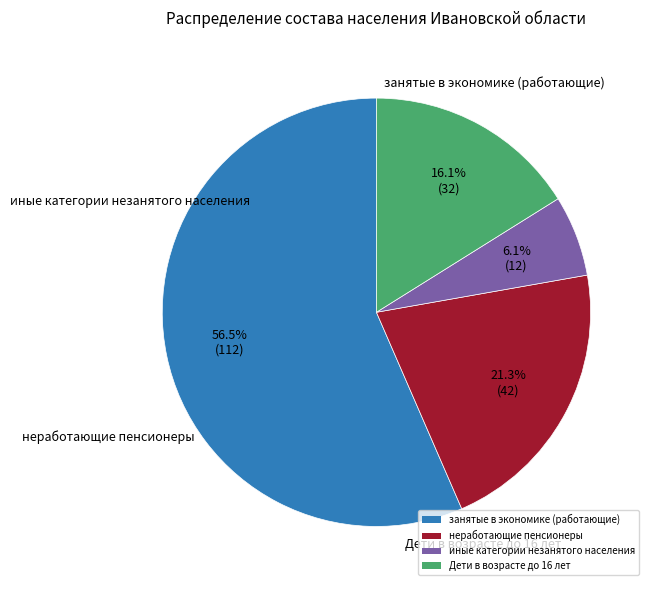

Does any single category account for the majority?

Yes